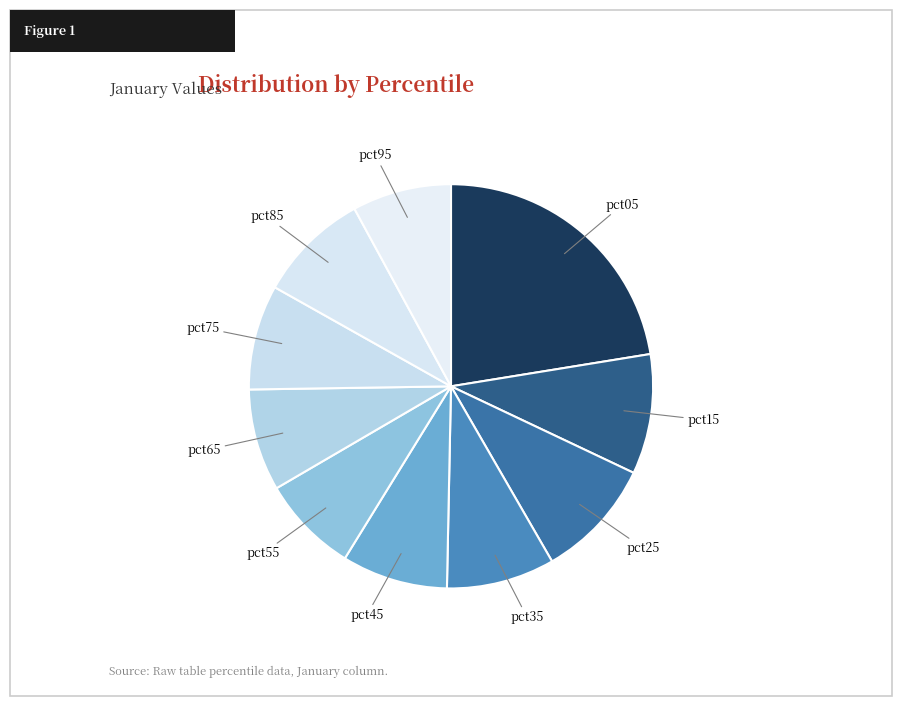

Is the sum of pct55 and pct95 greater than half?

No